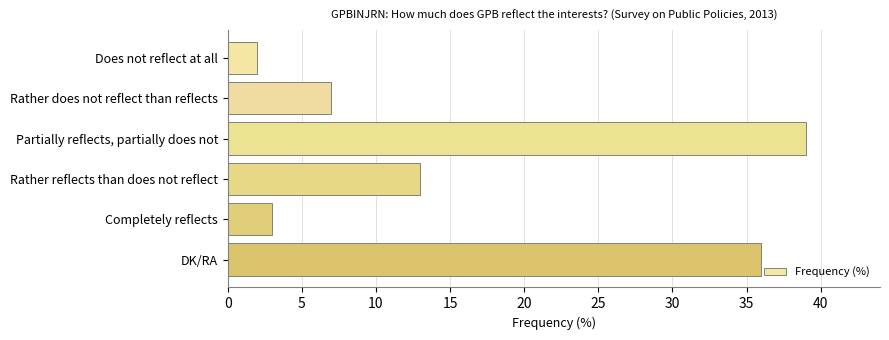

Reading top to bottom, list all the values displayed in this chart.

2	7	39	13	3	36